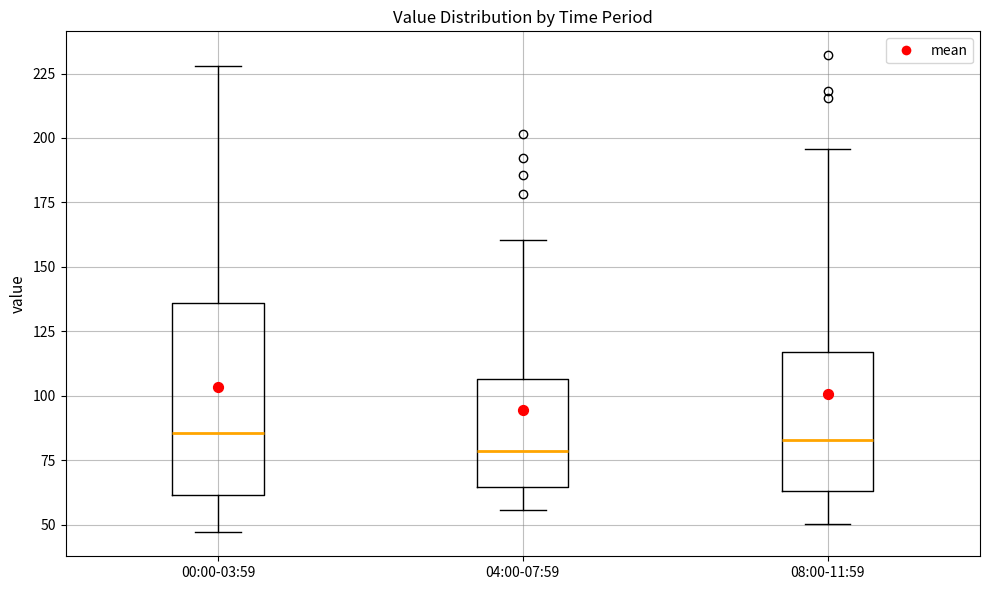

Reading left to right, read every box against the y-axis: the position of its median line, the range the box covers, and the ends of its whiskers. The values are not printed on the chart, so give them approximately, as read against the axis.

00:00-03:59: median 85, box 60 to 135, whiskers 45 to 230
04:00-07:59: median 80, box 65 to 105, whiskers 55 to 160
08:00-11:59: median 85, box 65 to 115, whiskers 50 to 195